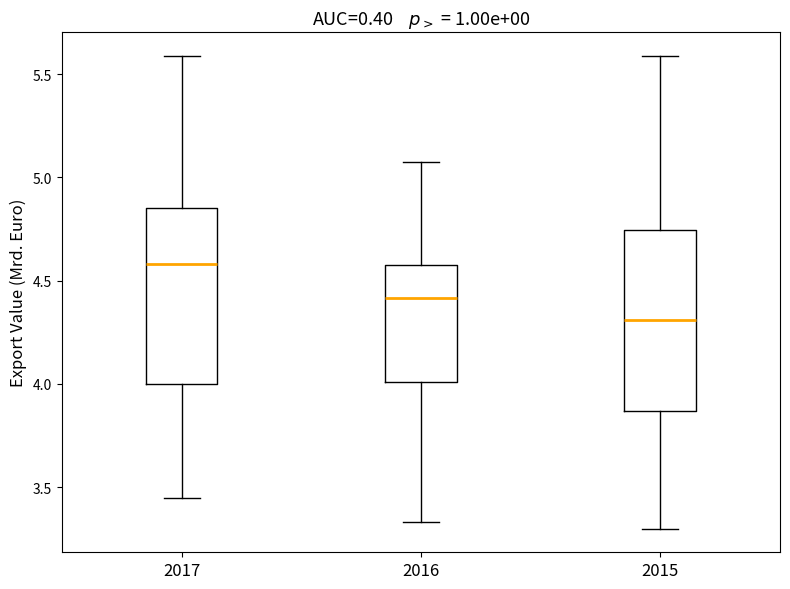

Where does the median line of the box at x = 2017 sit on the y-axis? The values are not printed on the chart, so give them approximately, as read against the axis.

4.60